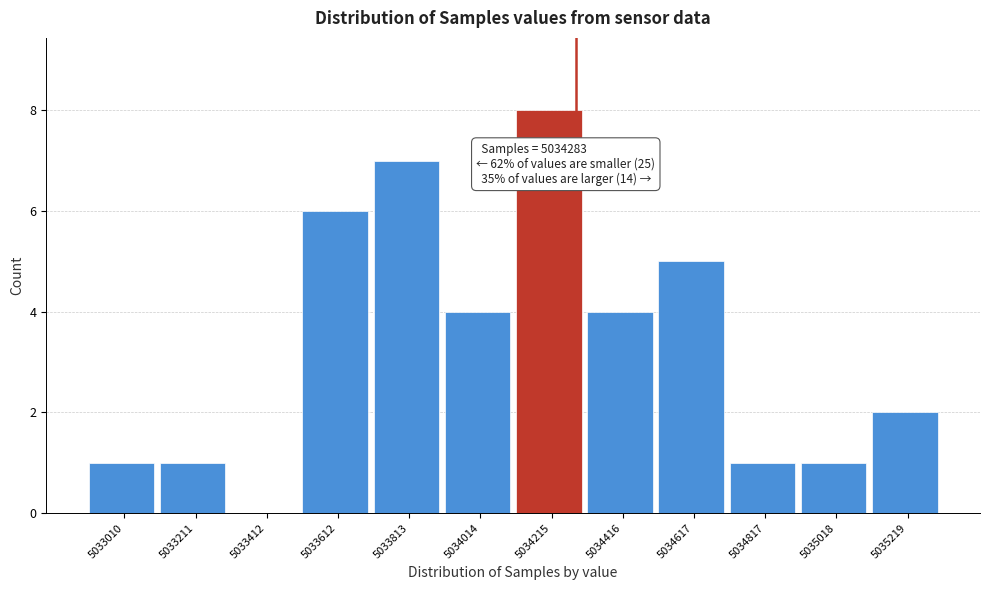

Which range on the x-axis has the tallest bar?

5034100 to 5034300